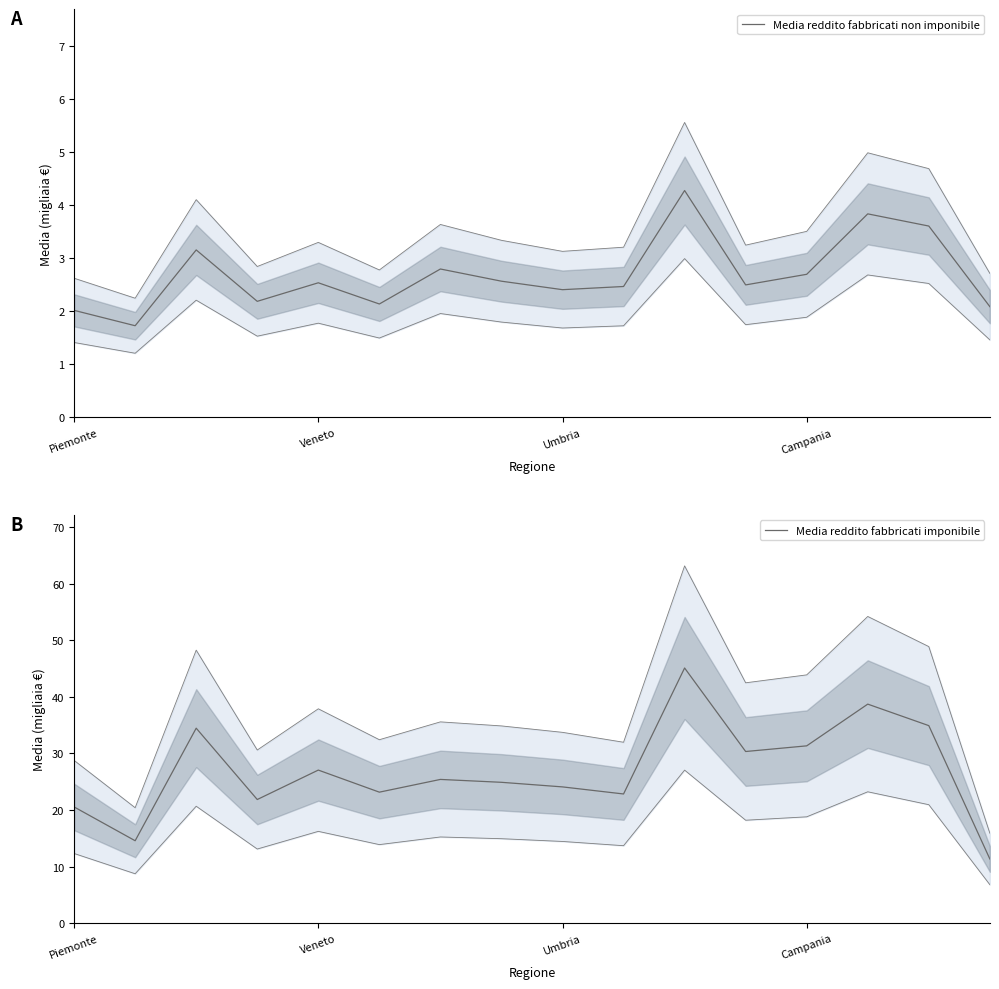

List the series in order of their overall mean, highest first.

Media reddito fabbricati imponibile, Media reddito fabbricati non imponibile